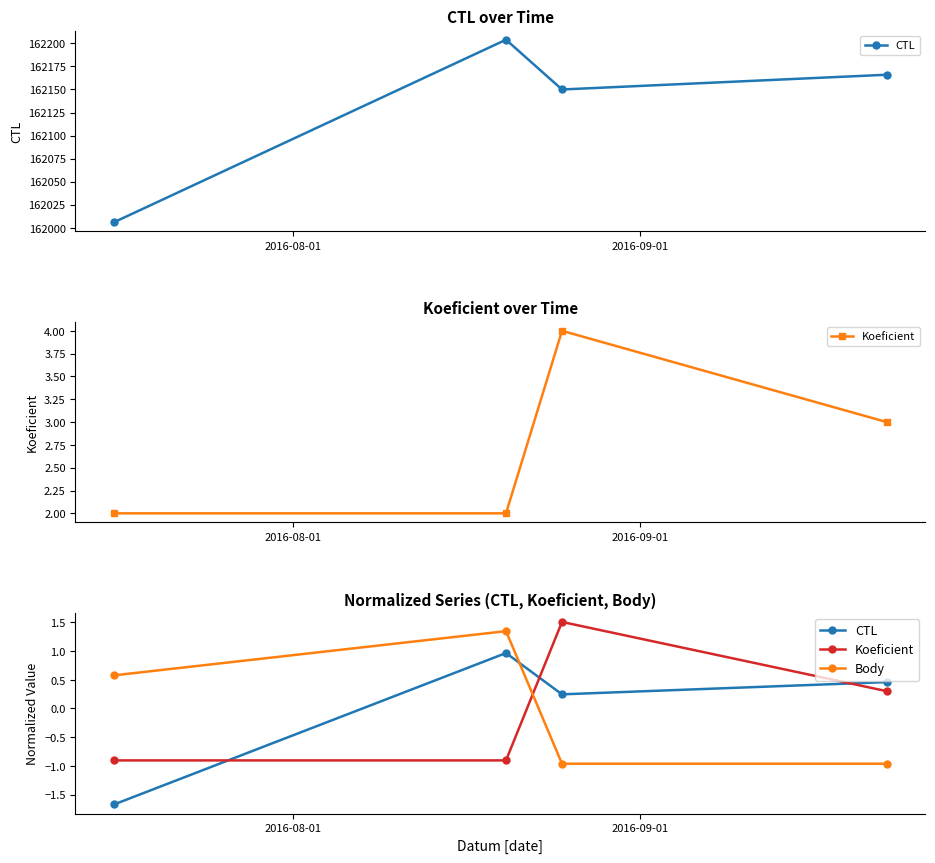

What position from the right is 2016-09-01?

3